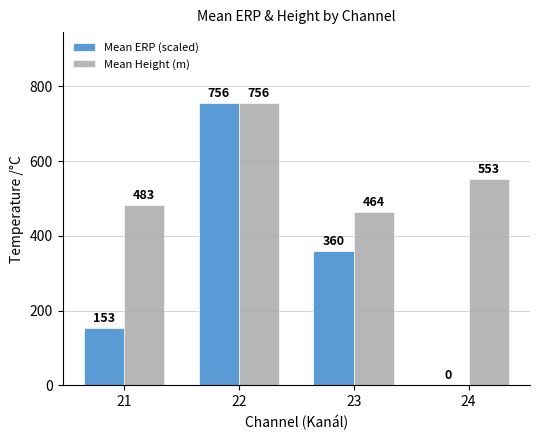

Between 21 and 23, which series saw the biggest shift?

Mean ERP (scaled)